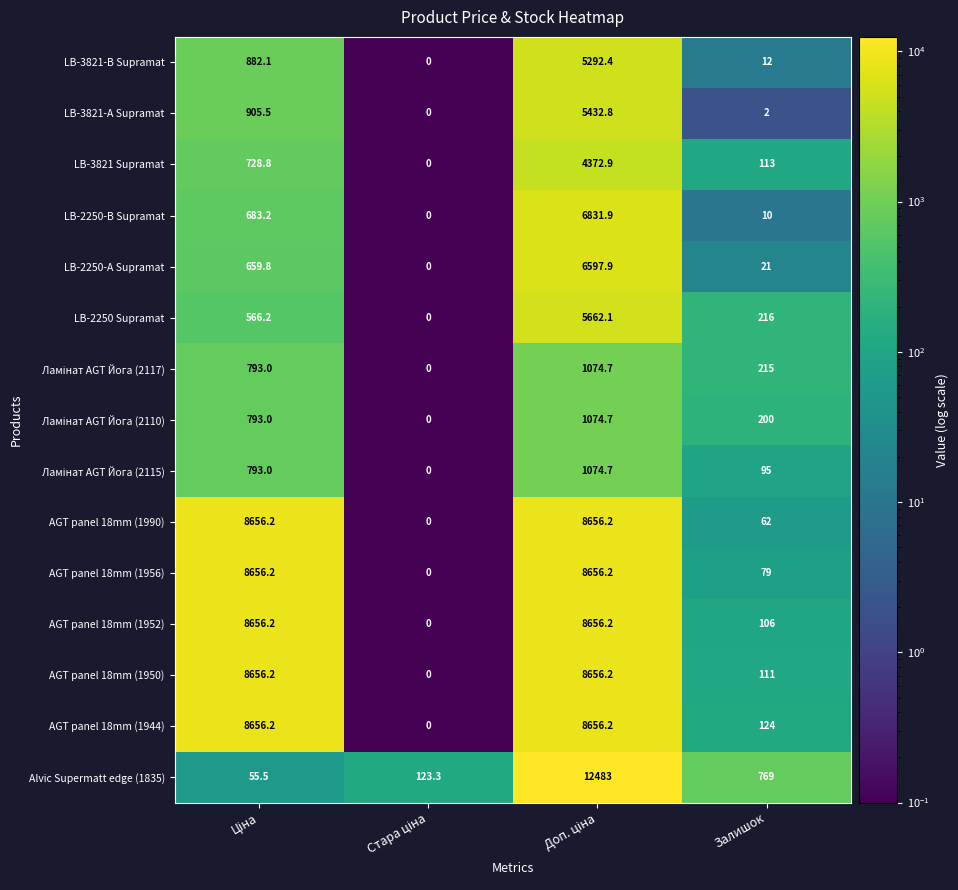

What is the difference between the second highest and second lowest values in the LB-3821 Supramat series?

615.8